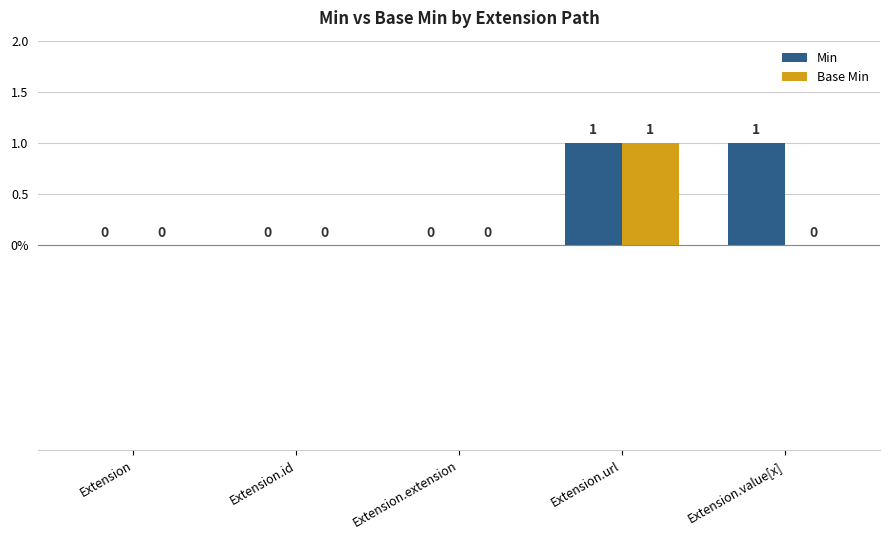

What is the maximum value shown in the chart?

1